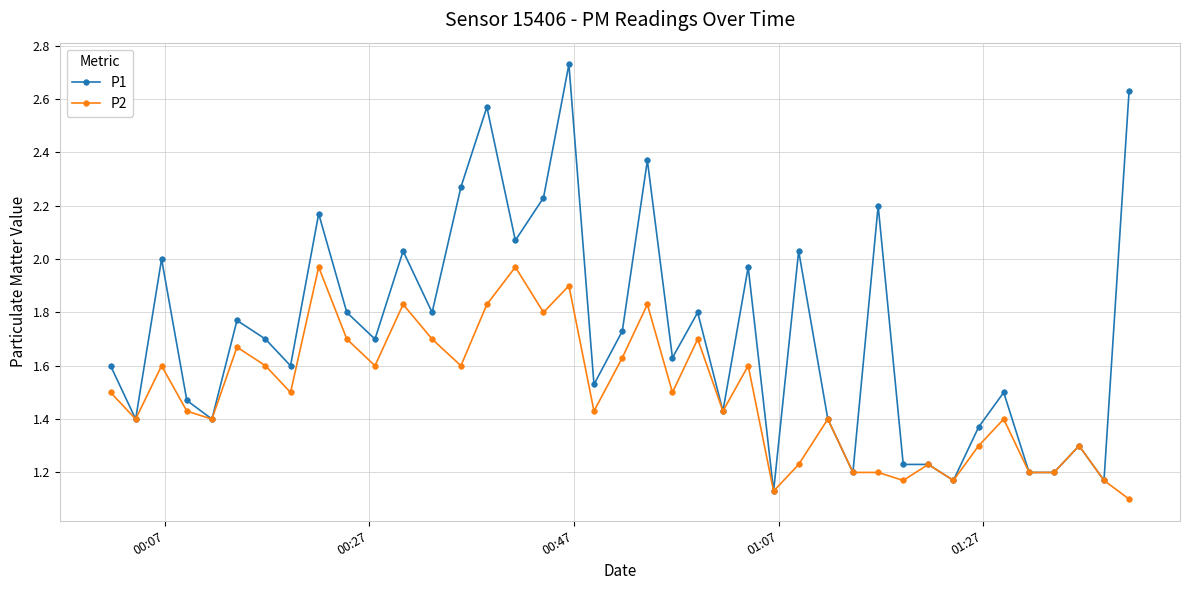

Which series has the largest range (max minus min)?

P1